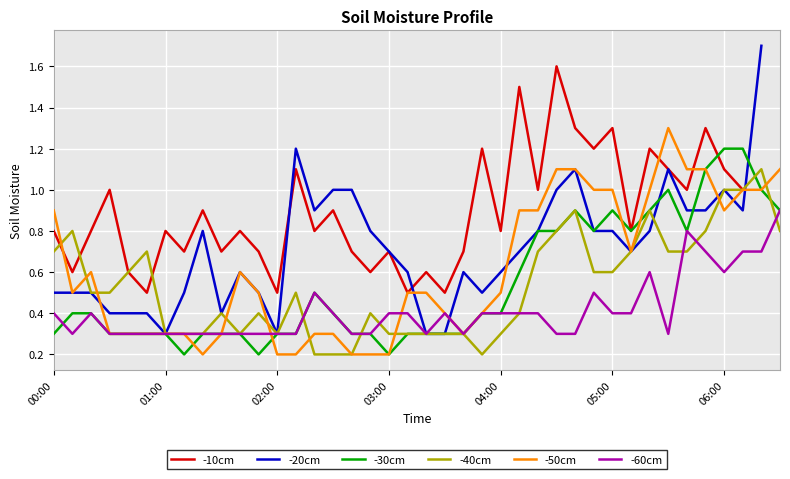

True or false: -50cm and -10cm cross at least once.

True